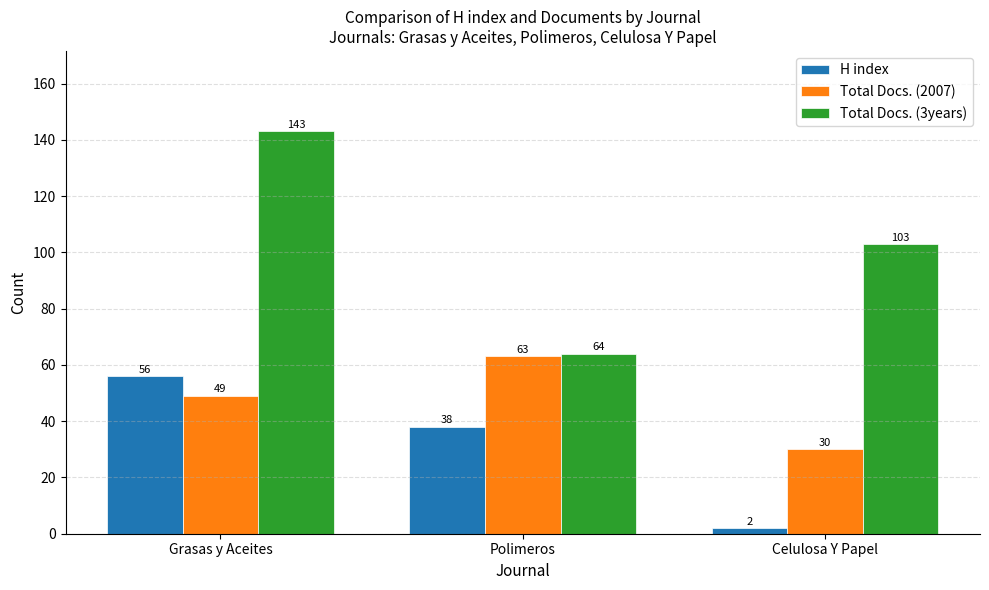

Where is H index nearest to the value 29?

Polimeros